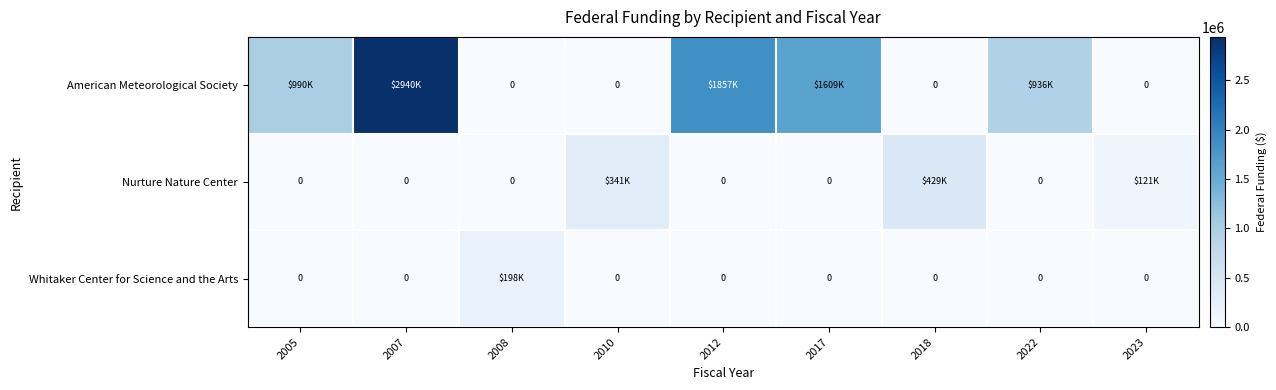

List the labels in order of American Meteorological Society value, smallest first.

2008, 2010, 2018, 2023, 2022, 2005, 2017, 2012, 2007